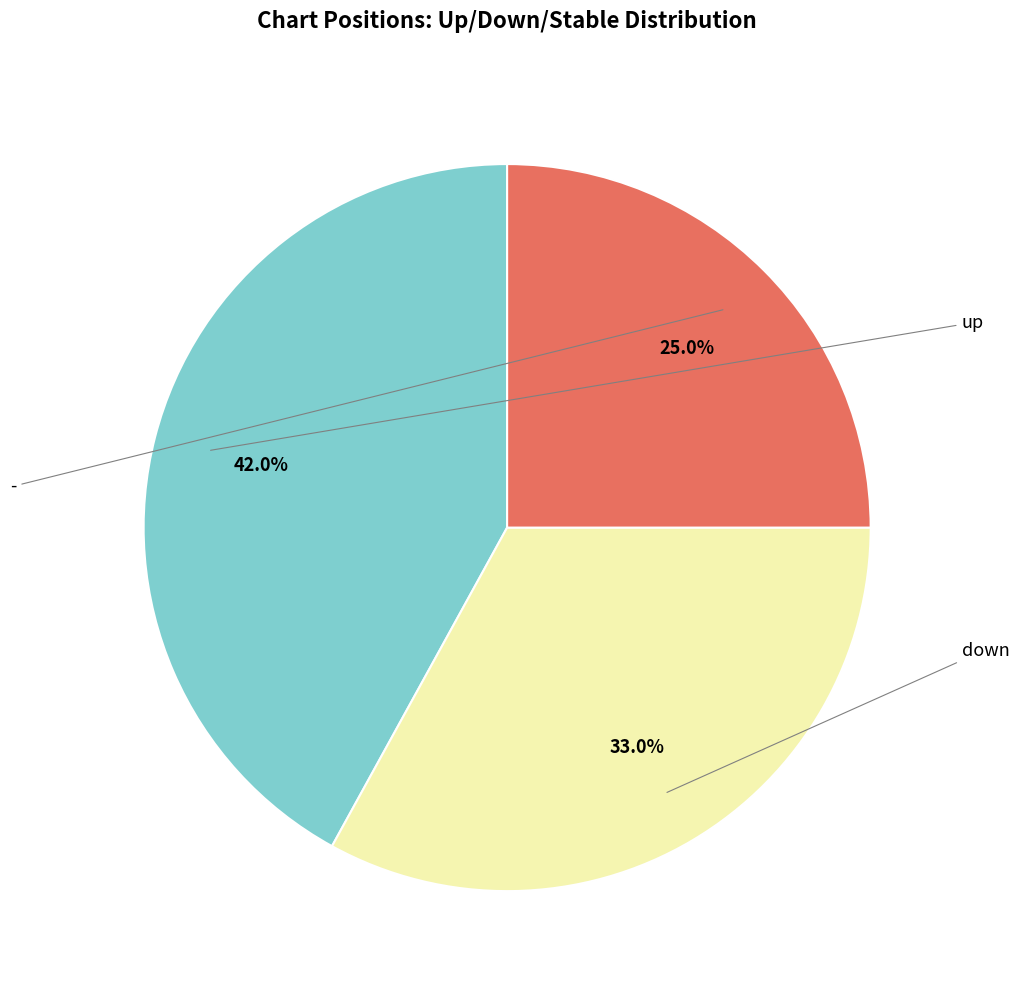

Is there any slice that represents more than half of the pie?

No